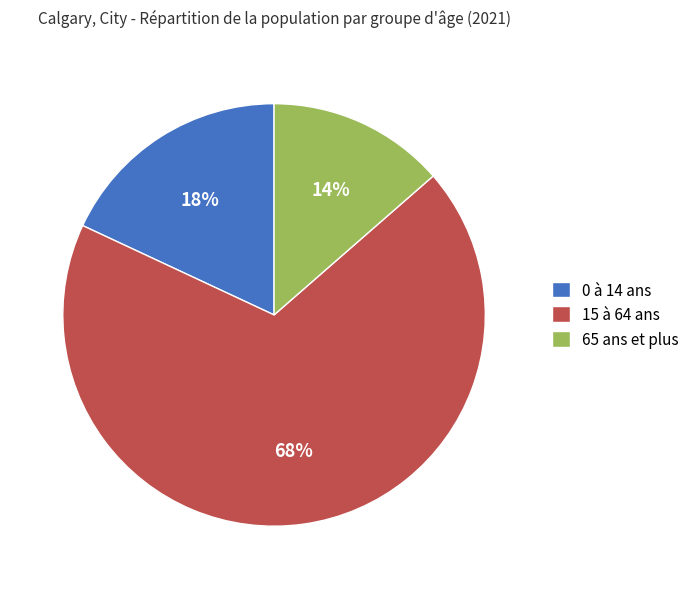

Is it true that 65 ans et plus is 14% of the pie?

True